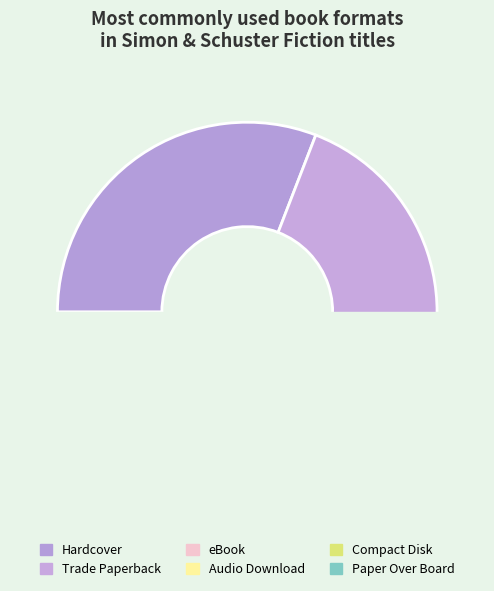

To the nearest percent, what is the difference between the largest and smallest slice percentages?

29%